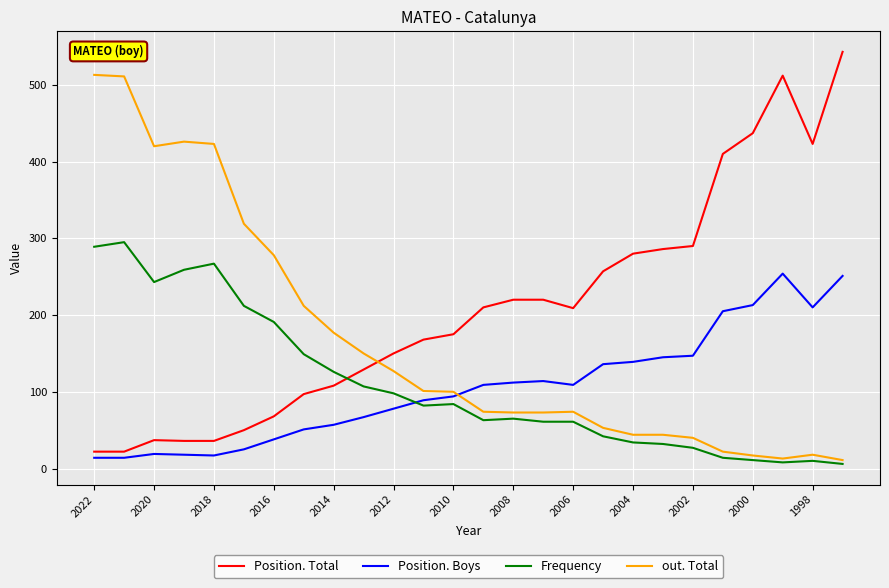

Which series ends up on top after the final intersection of Position. Boys and Frequency?

Position. Boys